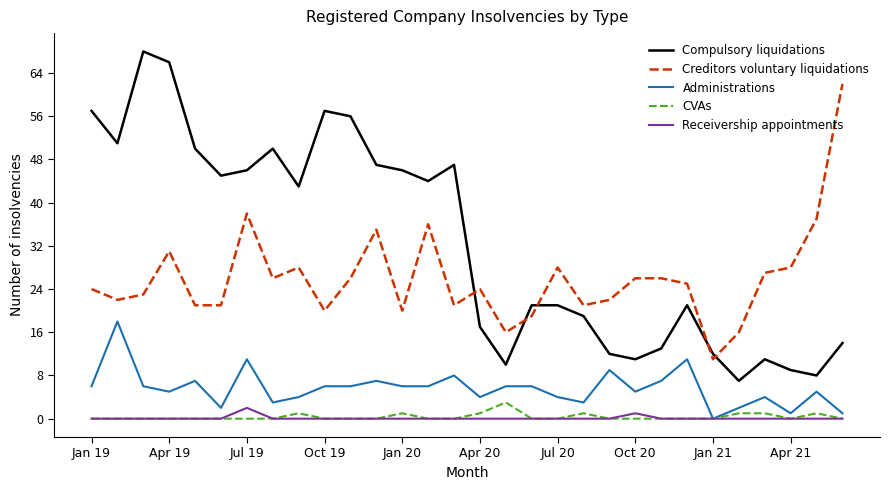

Which series has the largest range (max minus min)?

Compulsory liquidations